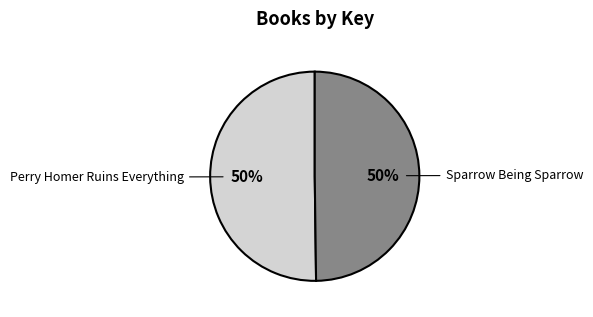

True or false: Sparrow Being Sparrow accounts for 50% of the total.

True